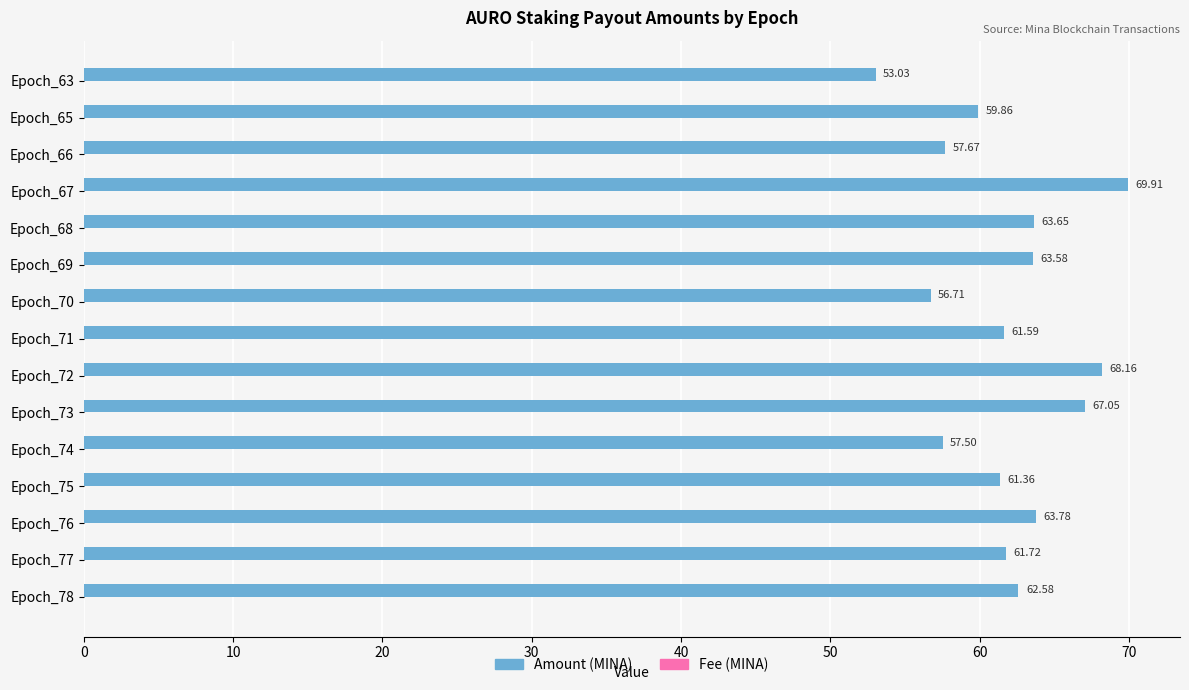

What is the total value across all series at Epoch_63?

53.0